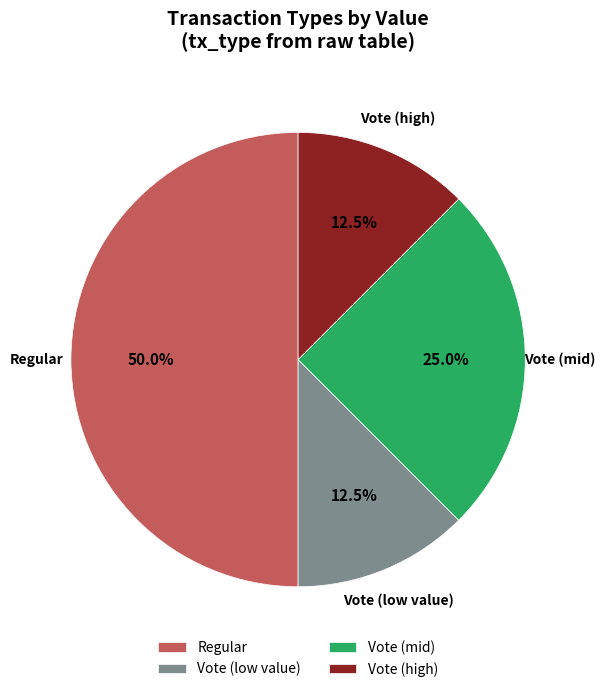

Combined, what portion of the pie is Regular and Vote (high)?

62.5%